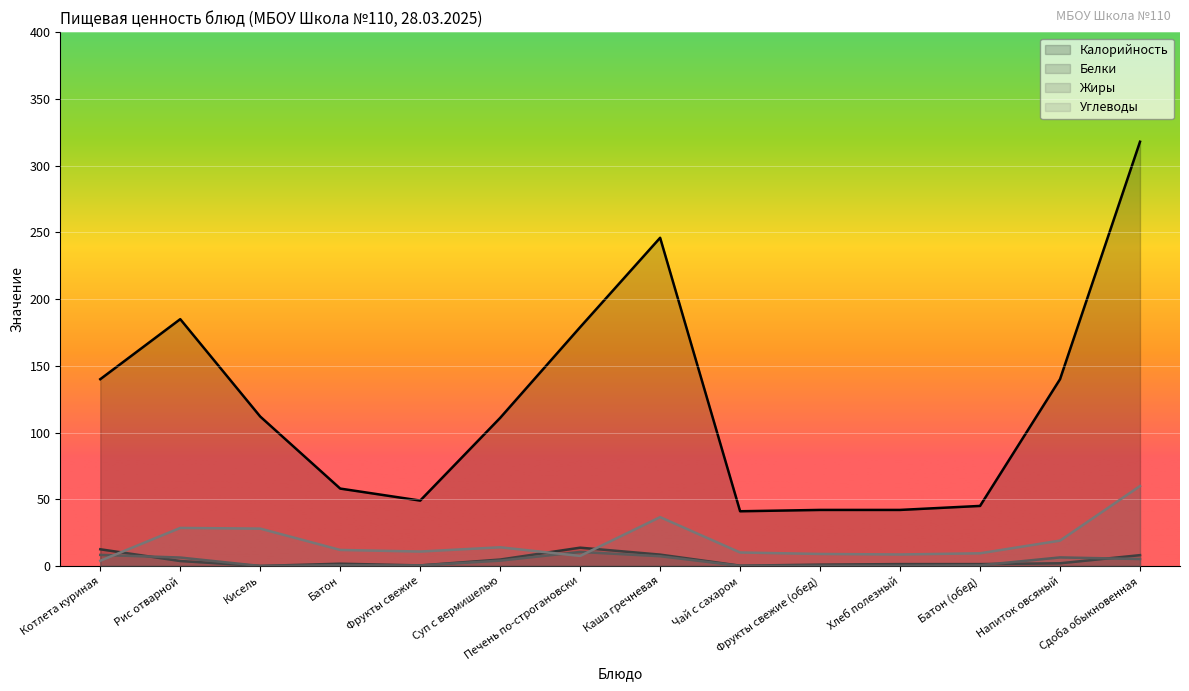

Where is the first local maximum for Жиры?

Батон